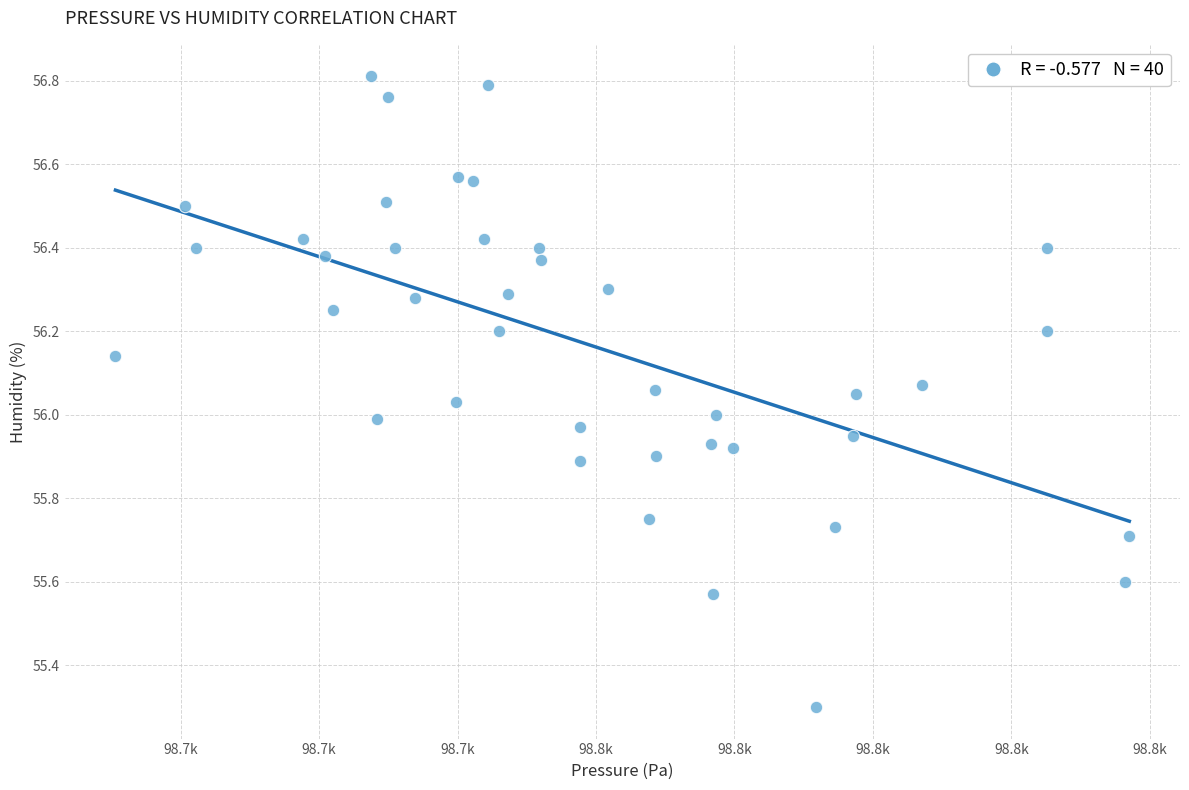

What is the range of Y values (max minus min)?

1.5